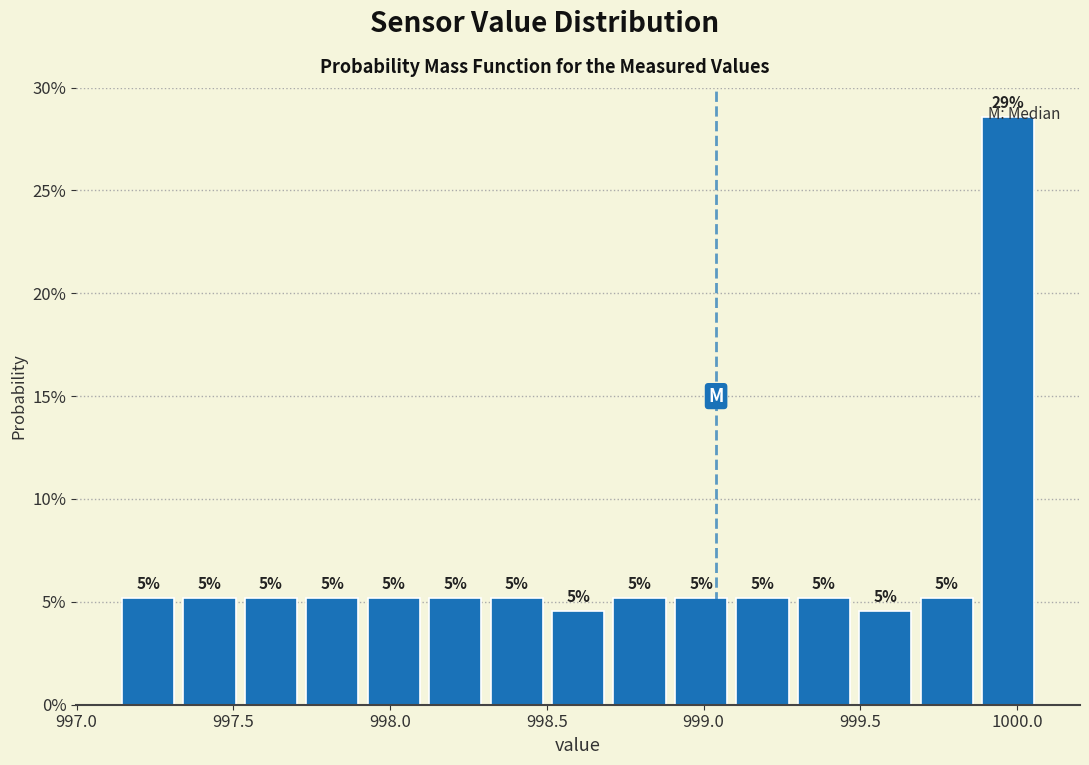

Read against the x-axis, roughly where is the centre of the tallest bar?

999.95